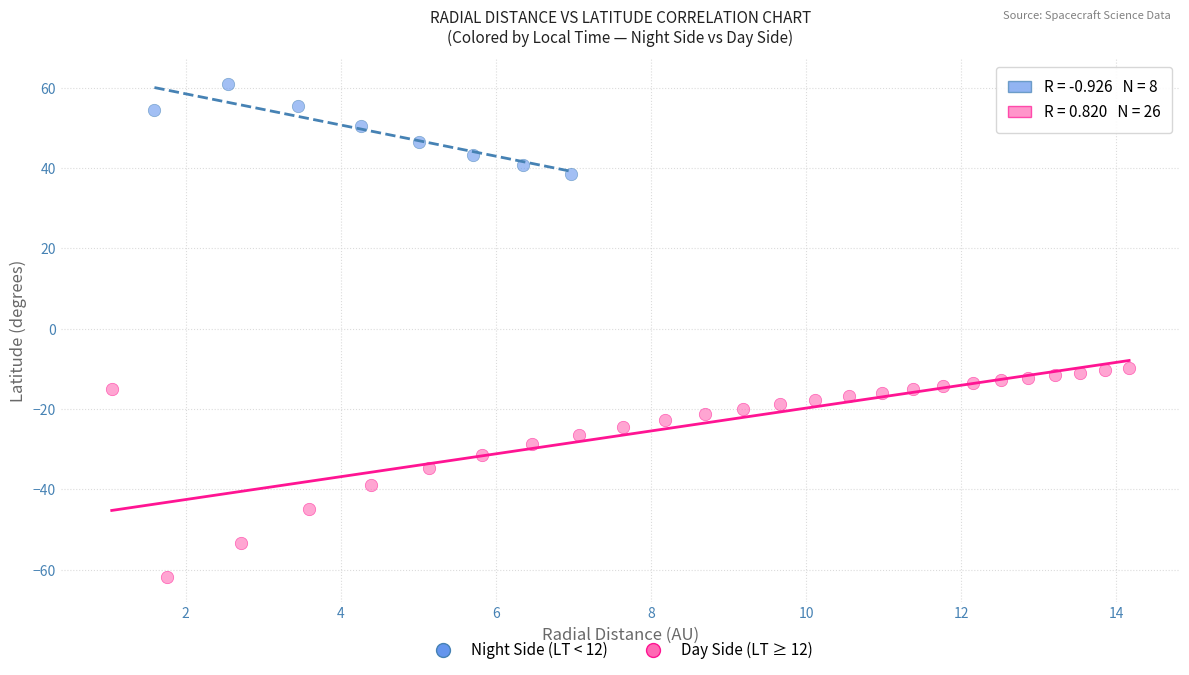

Which series contains the lowest Y value?

Day Side (LT ≥ 12)